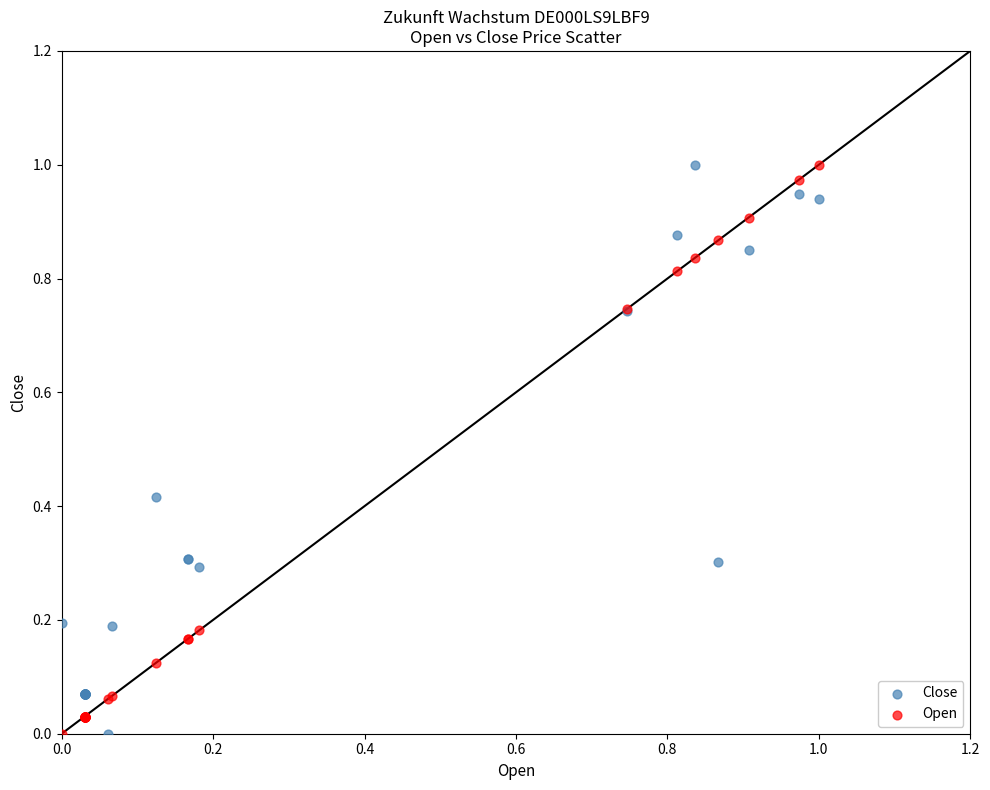

What are all the series names shown in the legend?

Close, Open